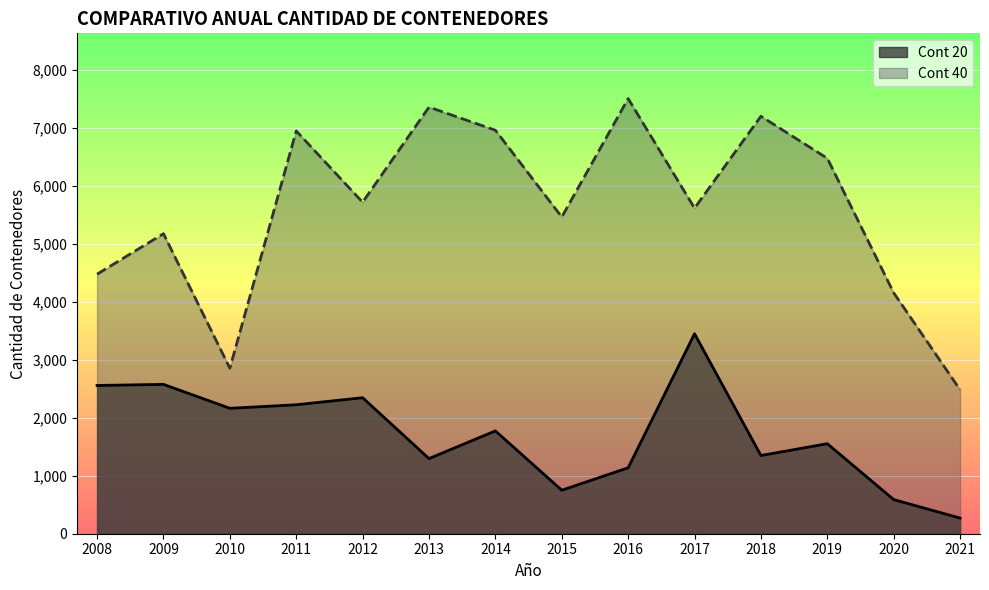

What are all the series names shown in the legend?

Cont 20, Cont 40